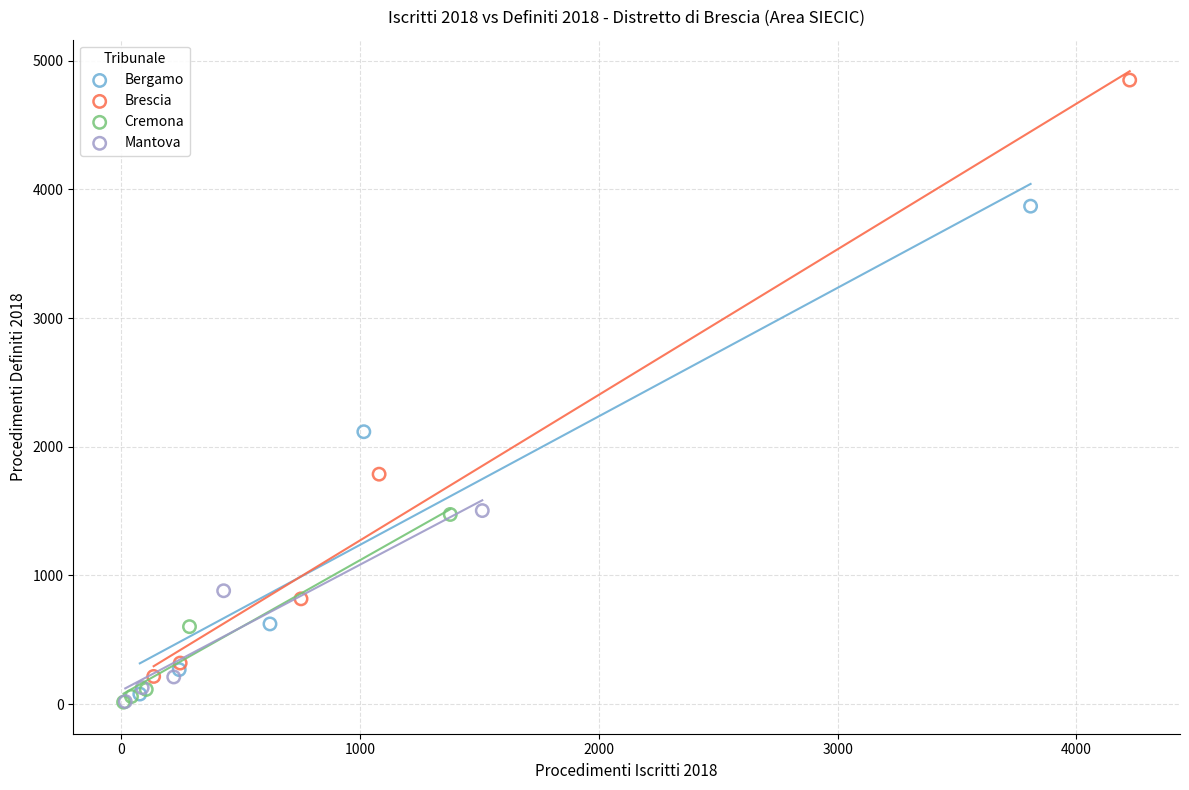

Which series has the largest Y range (max minus min)?

Brescia